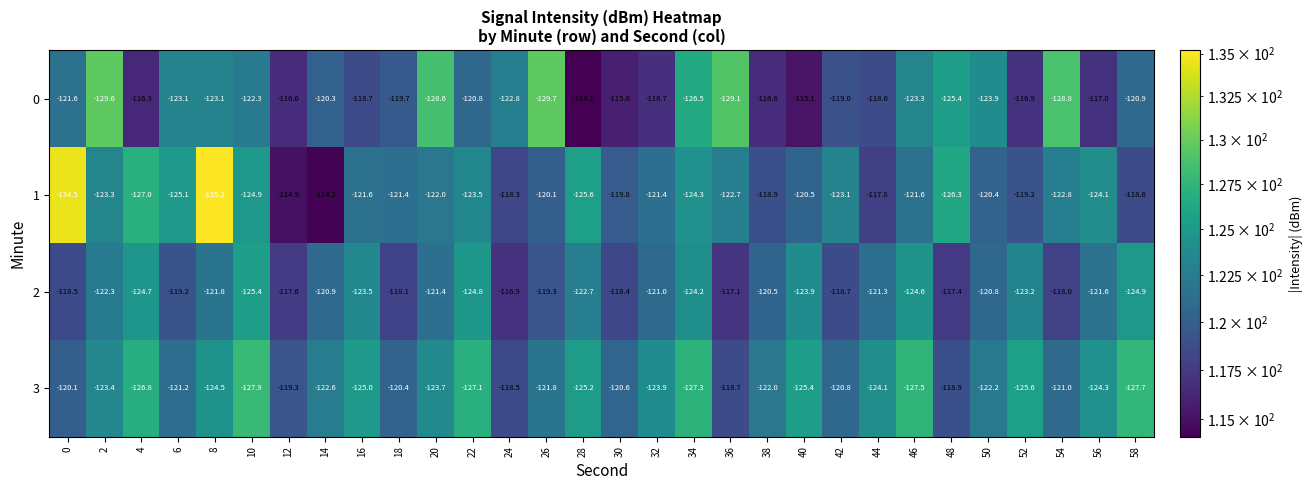

Is it true that 3 equals -28.0 at 24?

False